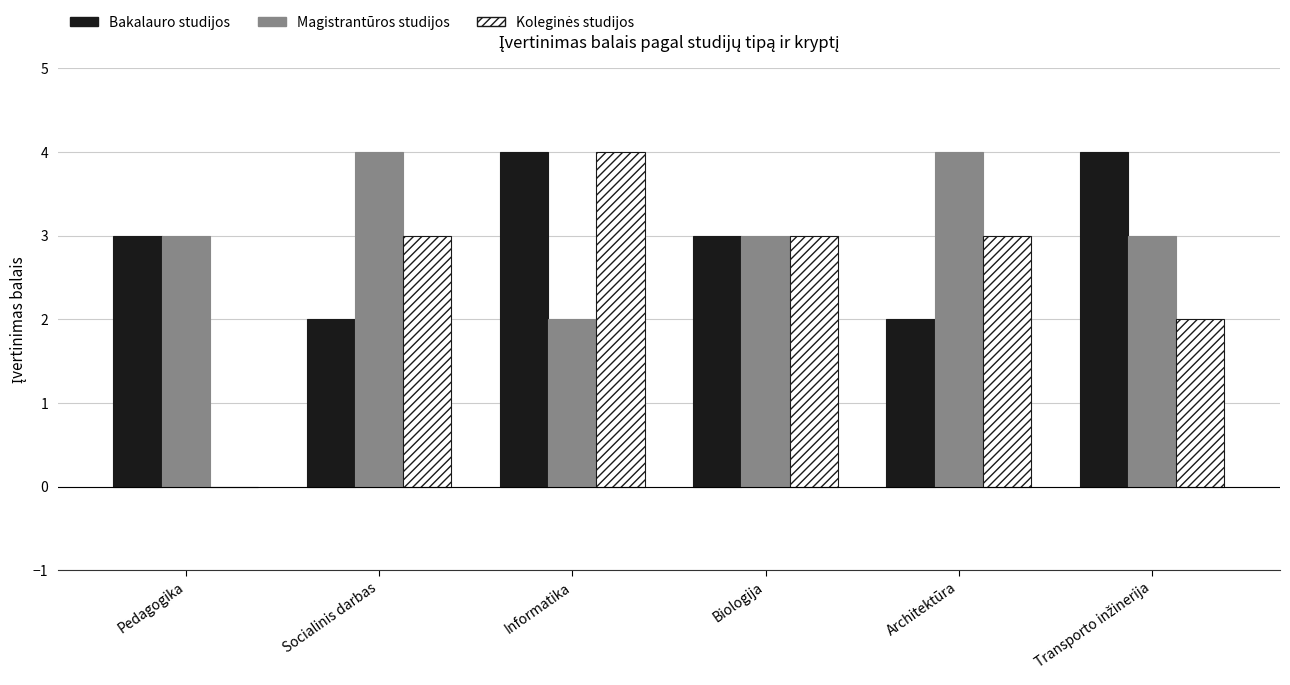

What is the total value across all series at Pedagogika?

6